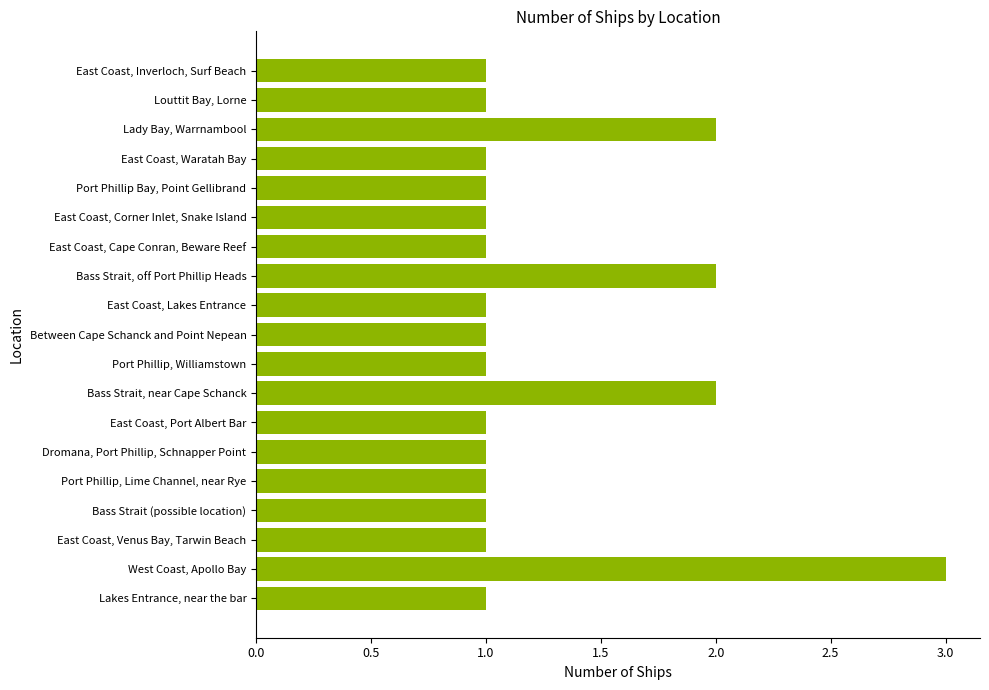

Is it true that the value at Dromana, Port Phillip, Schnapper Point is 0?

False